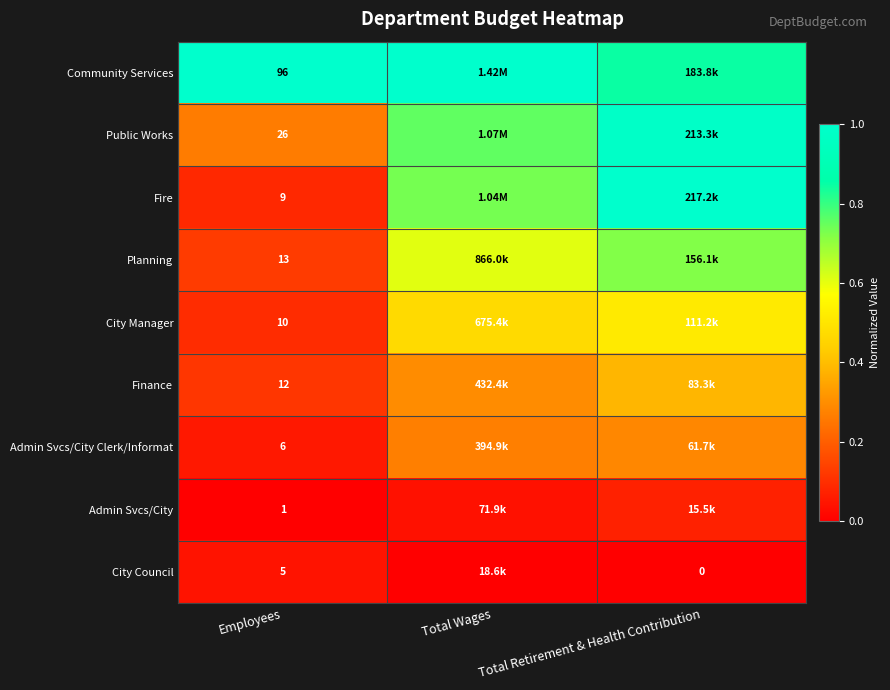

At Employees, list the series in order from largest to smallest.

Community Services, Public Works, Planning, Finance, City Manager, Fire, Admin Svcs/City Clerk/Informat, City Council, Admin Svcs/City